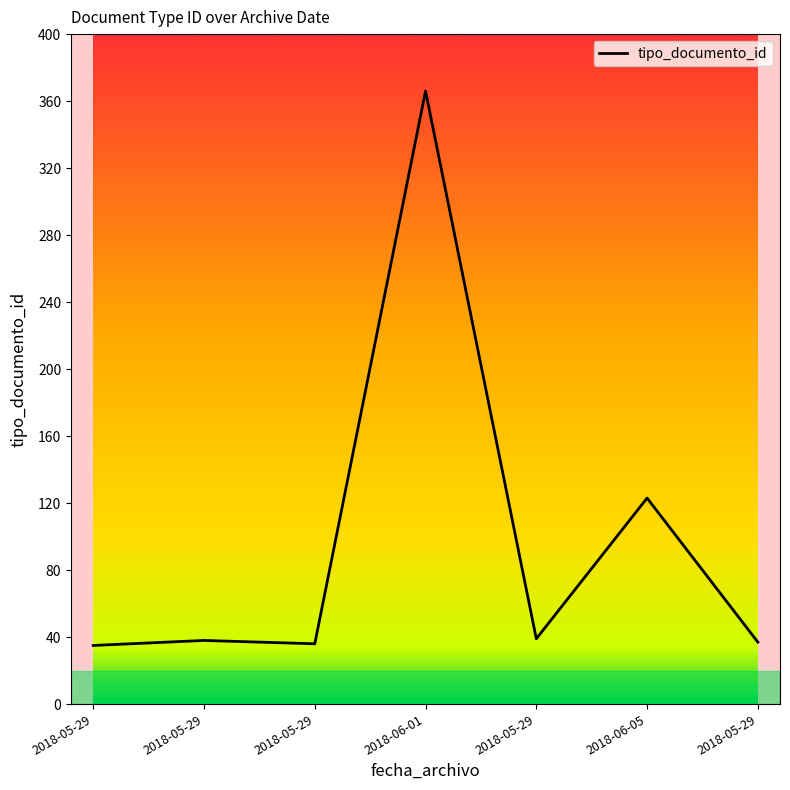

Approximately how many times larger is the value at 2018-06-05 compared to 2018-06-01?

0.3